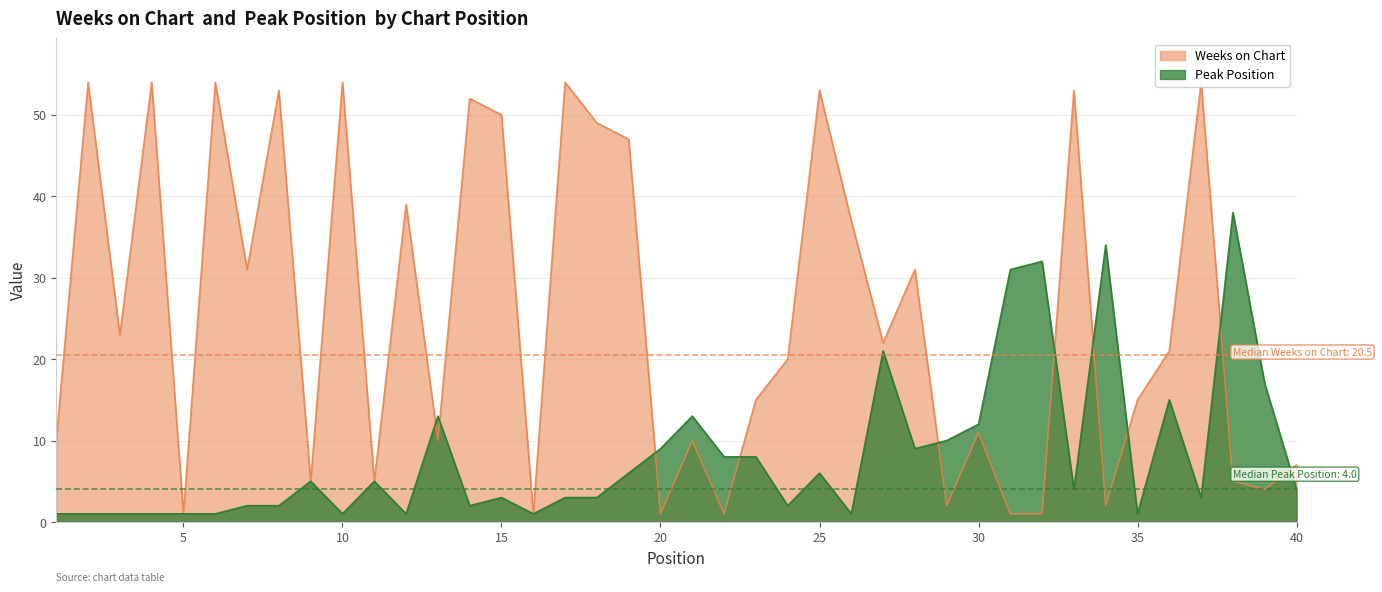

At which category is the sum across all series the highest?

25